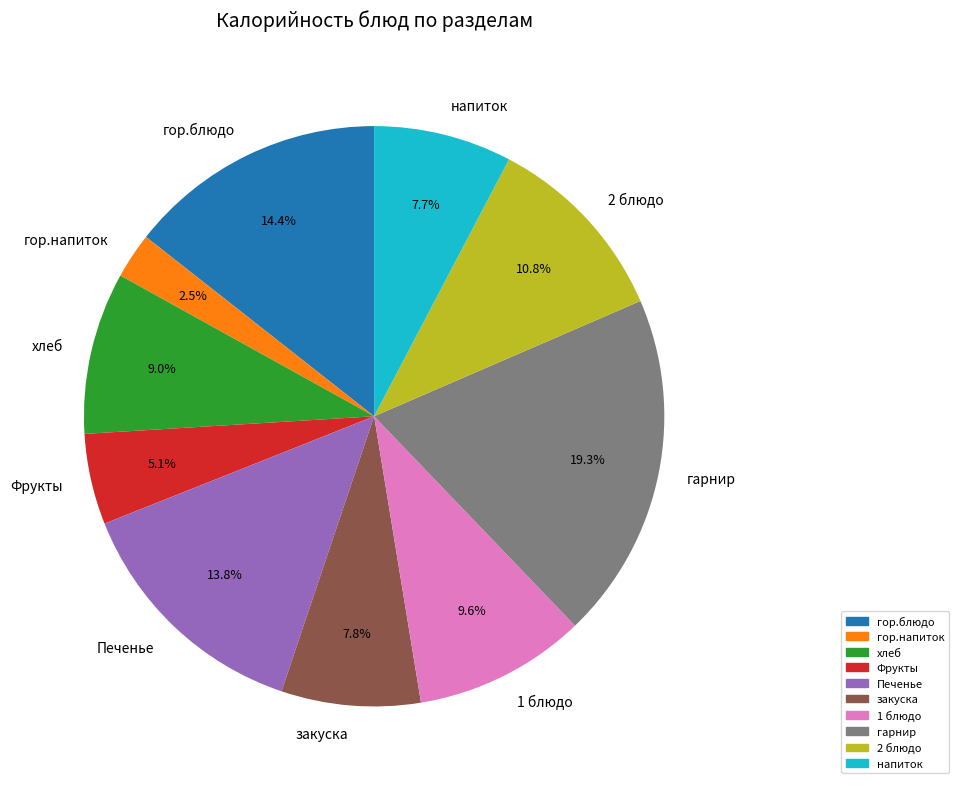

What percentage is the хлеб slice, to the nearest percent?

9%